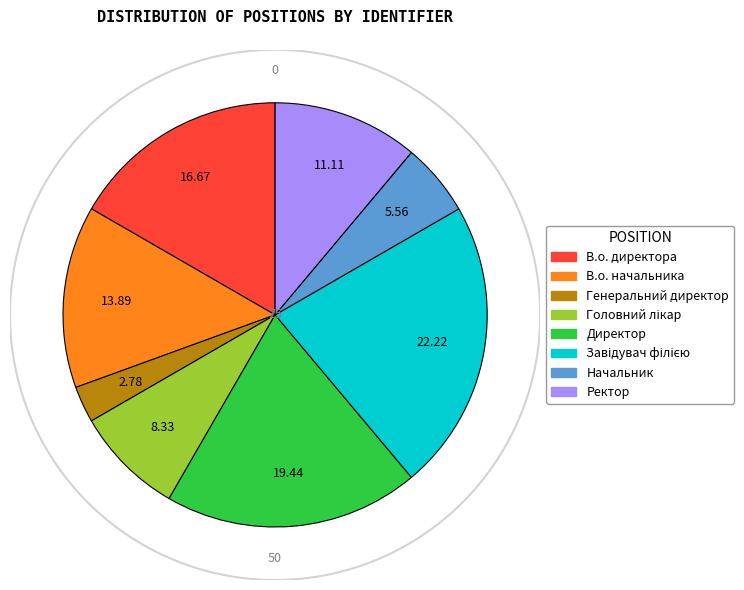

Does В.о. начальника represent more than half of the total?

No